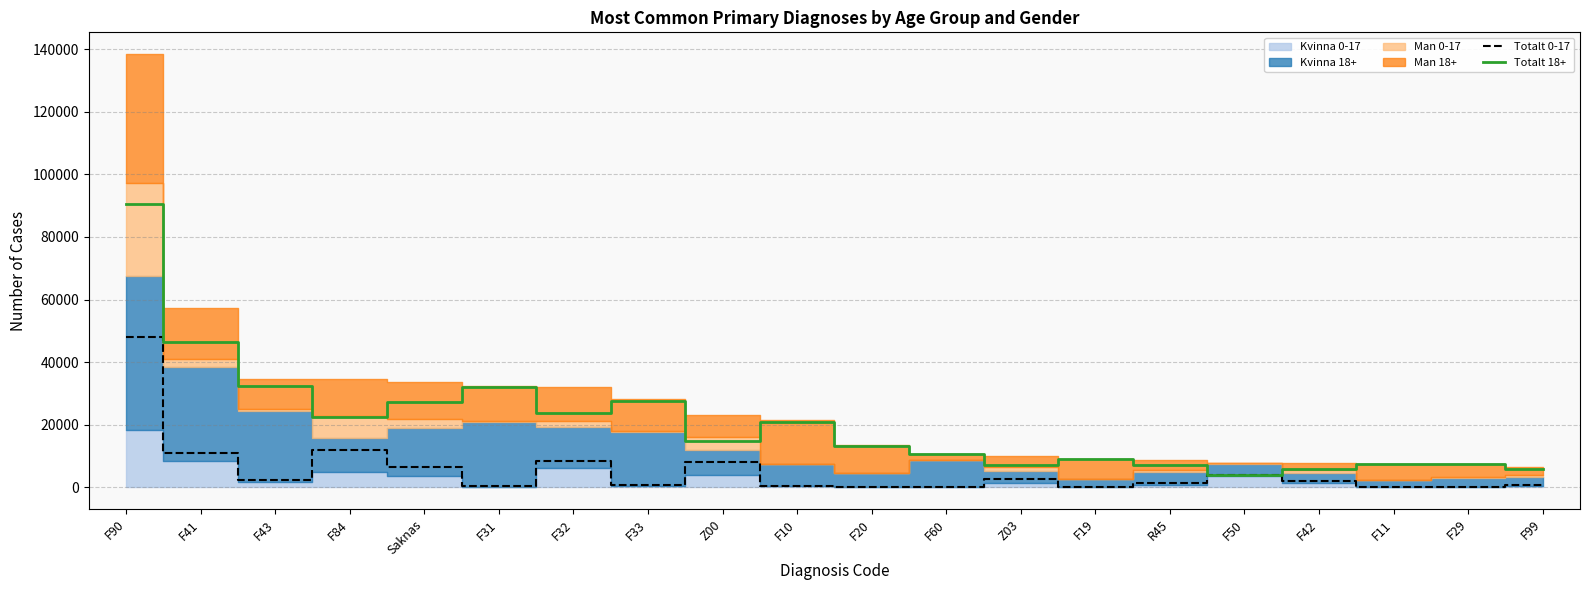

The value of Totalt 18+ at F41 is 46371. True or false?

True